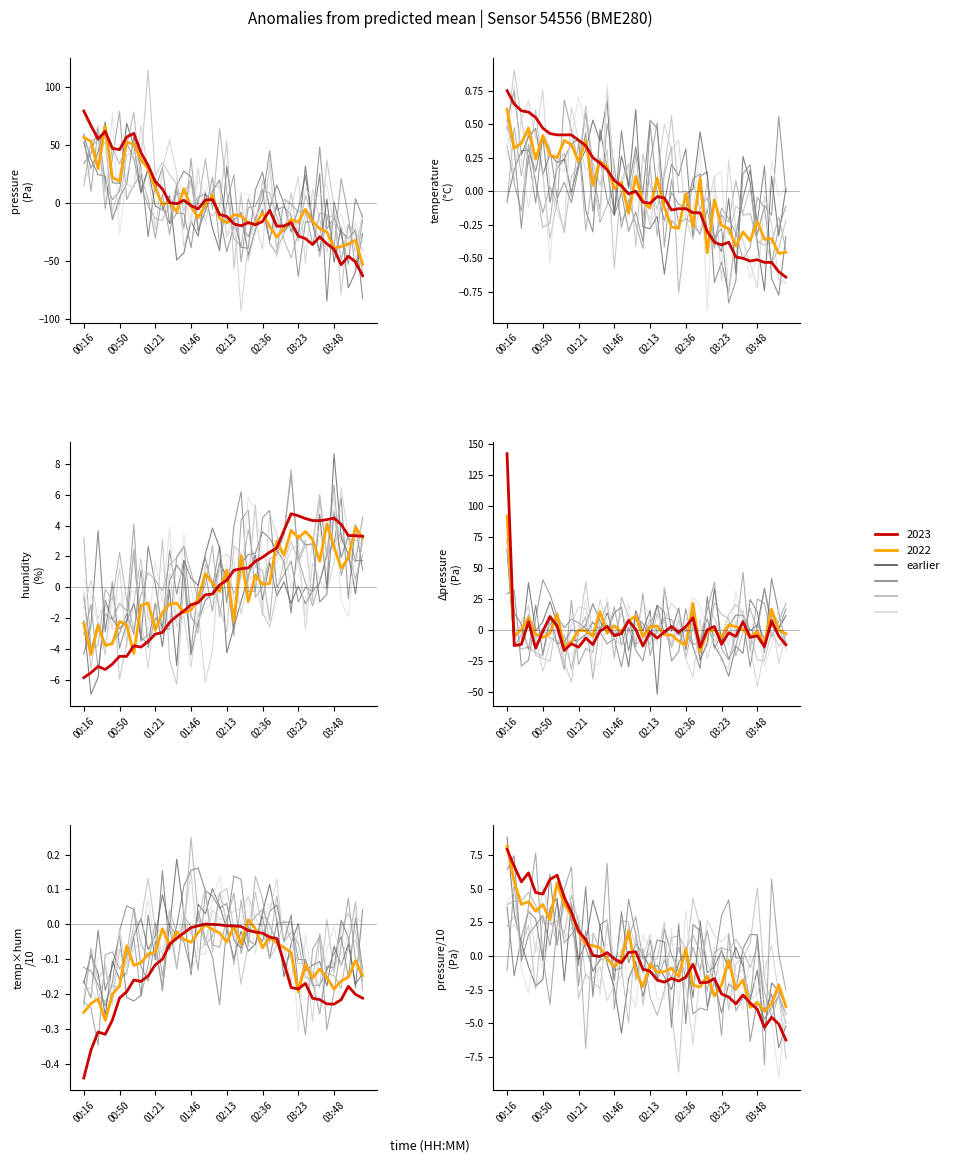

What is the difference between the maximum and second lowest values in the humidity series?

10.3